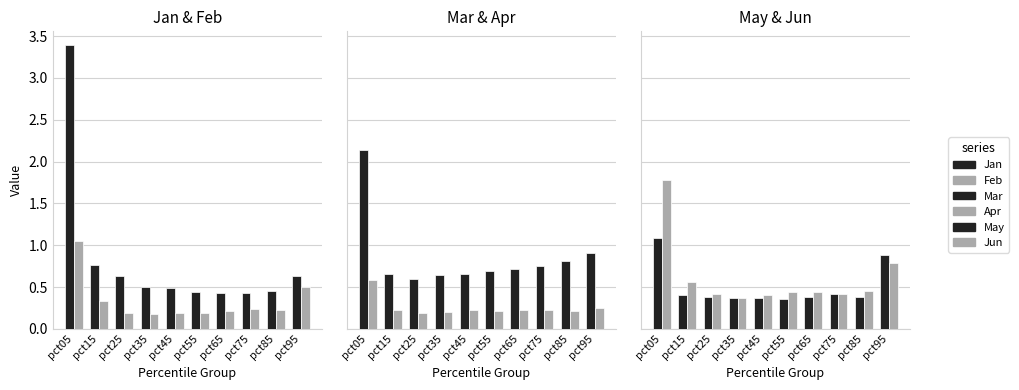

The May series shows 0.2 at pct25. True or false?

False